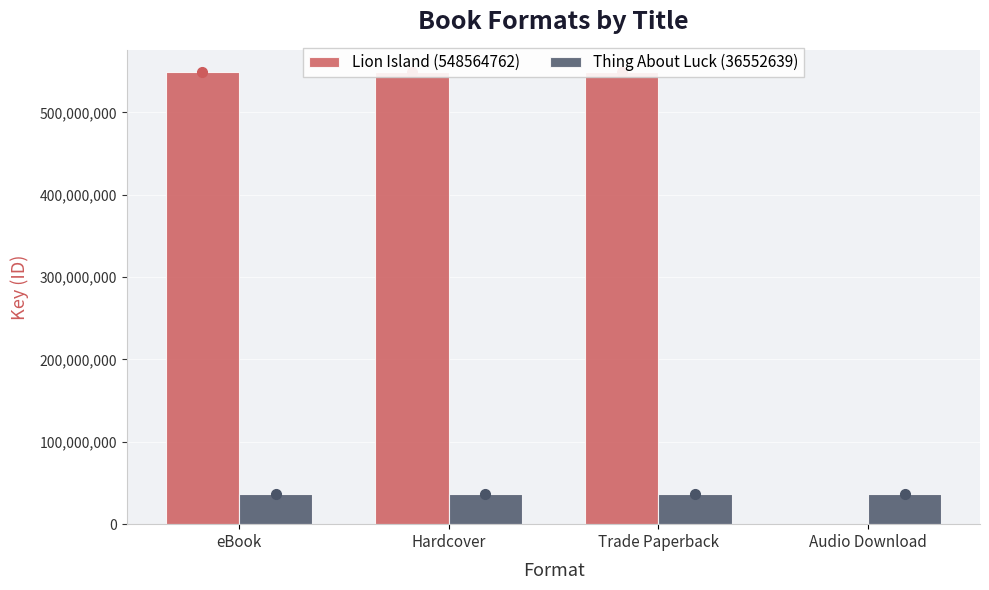

What is the approximate value of Lion Island (548564762) at Trade Paperback, to the nearest 100?

548564800